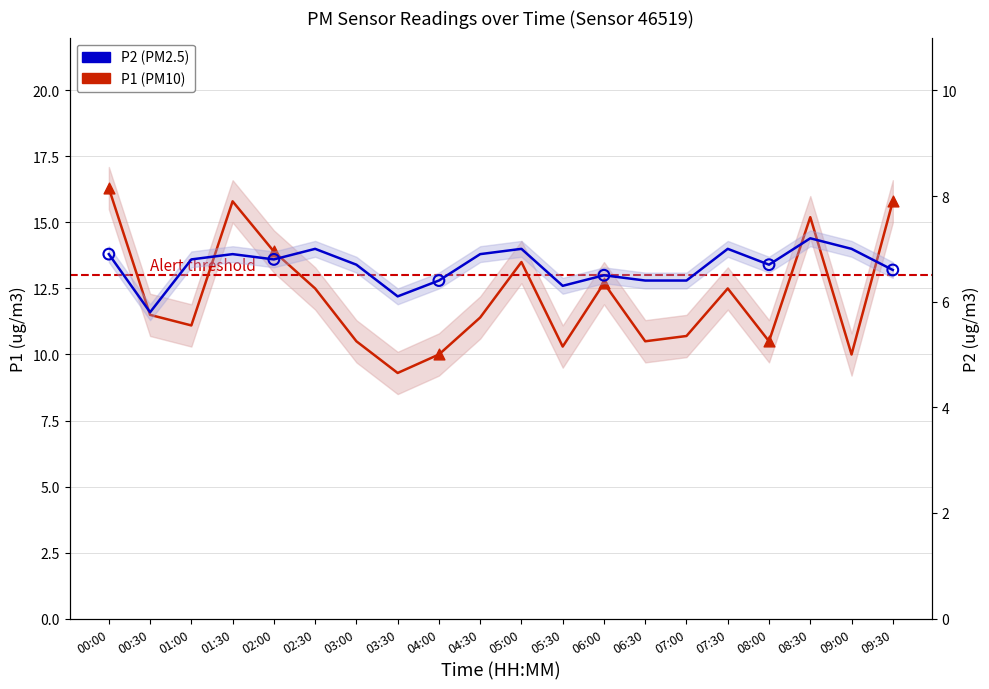

Which series has the largest Y range (max minus min)?

P1 (PM10)